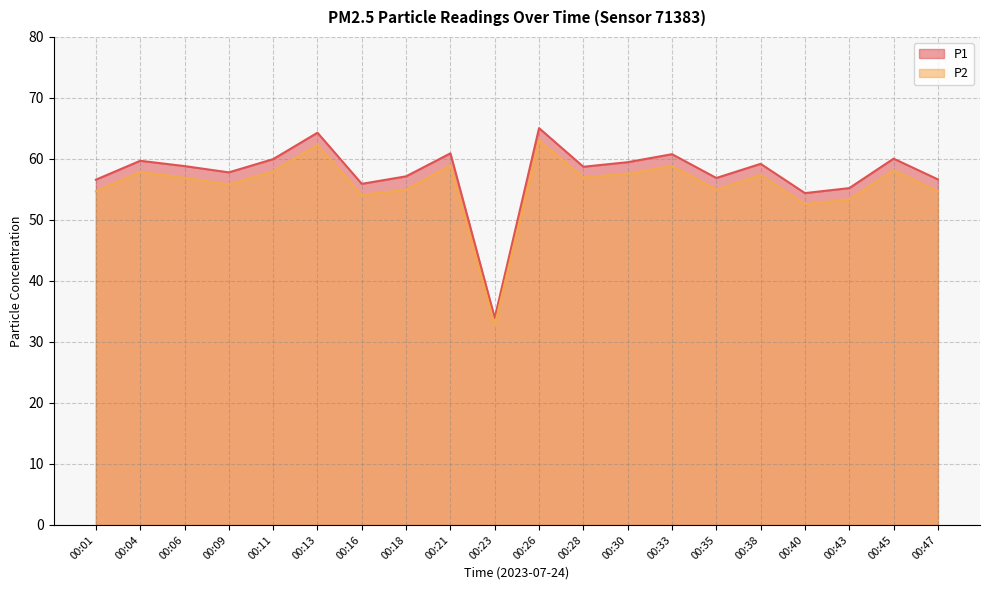

How many categories are shown in the chart?

20